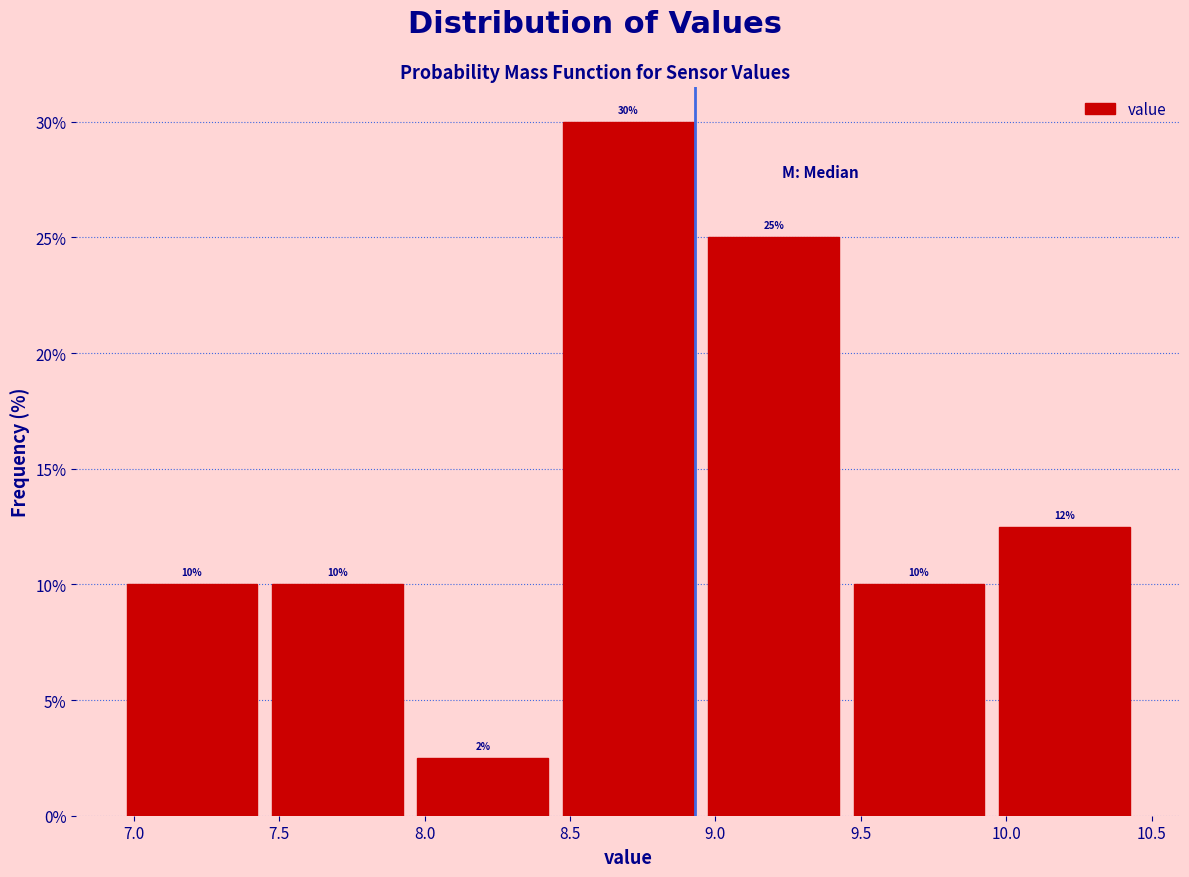

Over which range of the x-axis is the bar tallest?

8.45 to 8.95